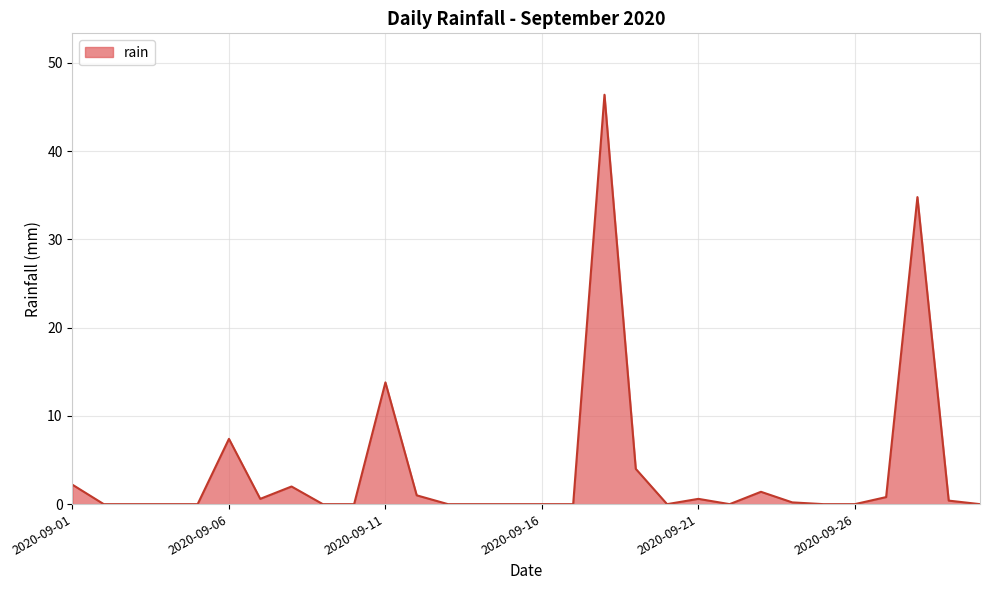

What is the greatest value displayed?

46.4